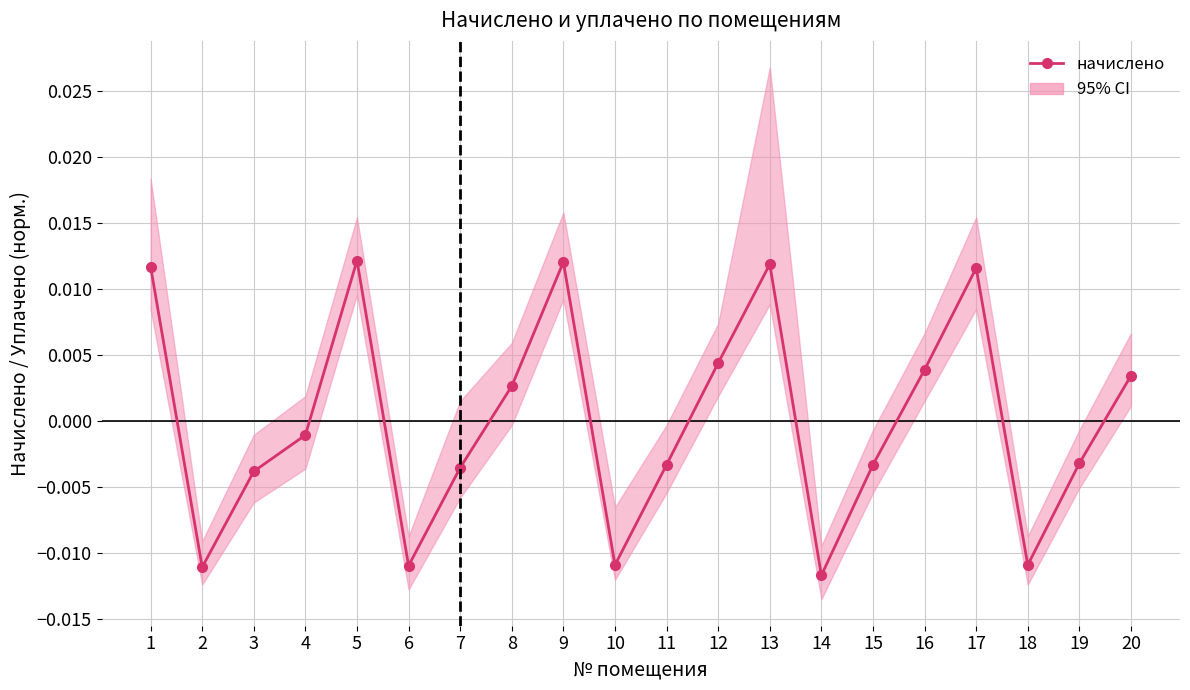

How many values are below 0?

11